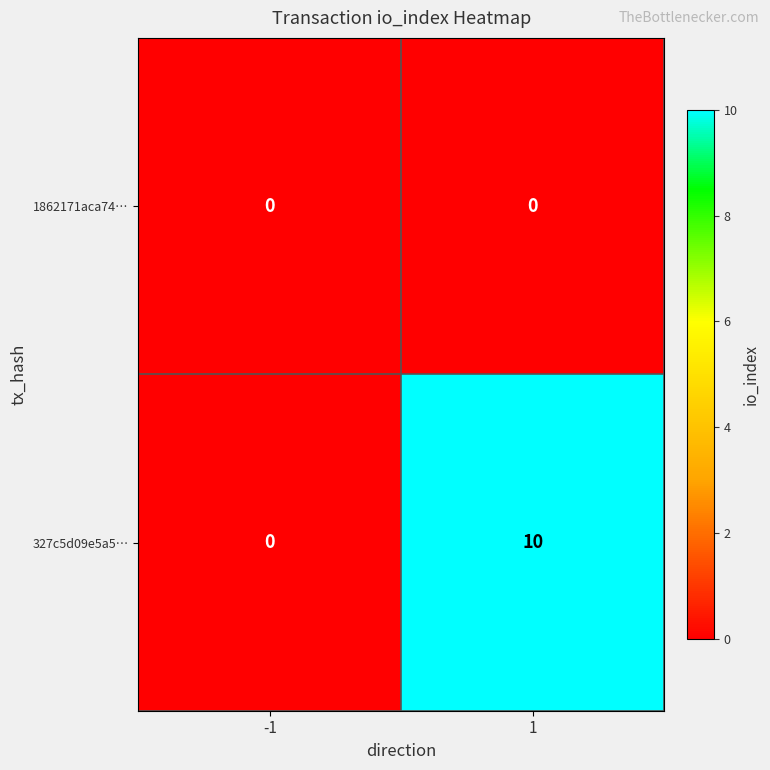

Is it true that 327c5d09e5a5… equals 10 at 1?

True